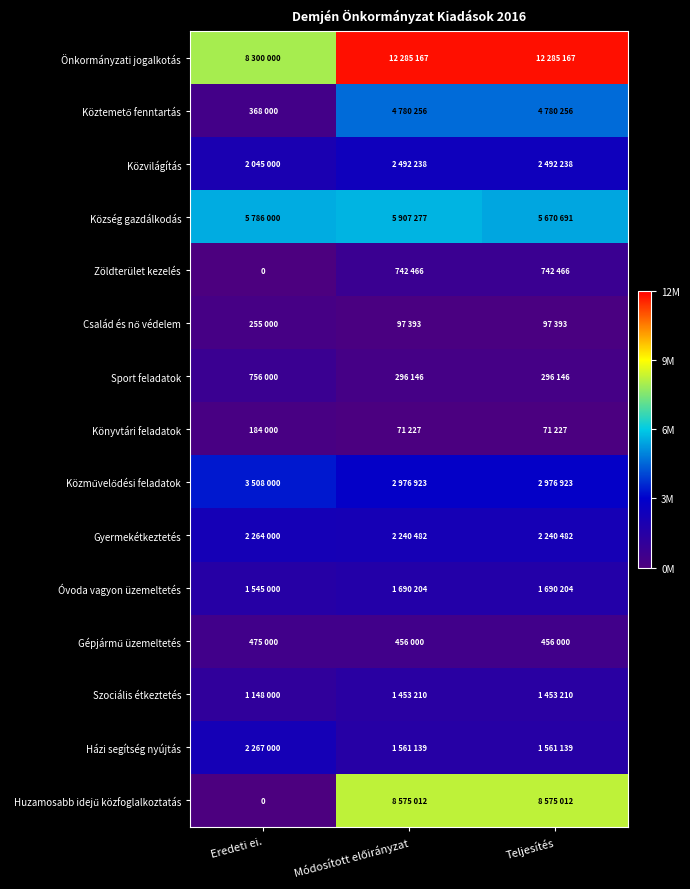

True or false: Zöldterület kezelés has a value of 0.0 at Eredeti ei..

True